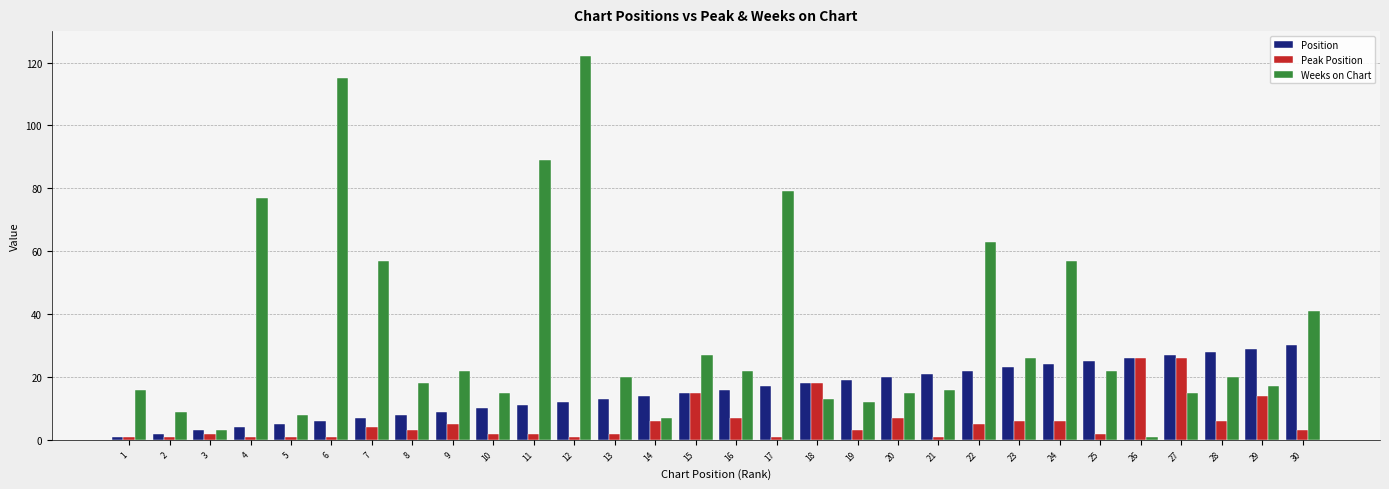

Which series has the largest range (max minus min)?

Weeks on Chart